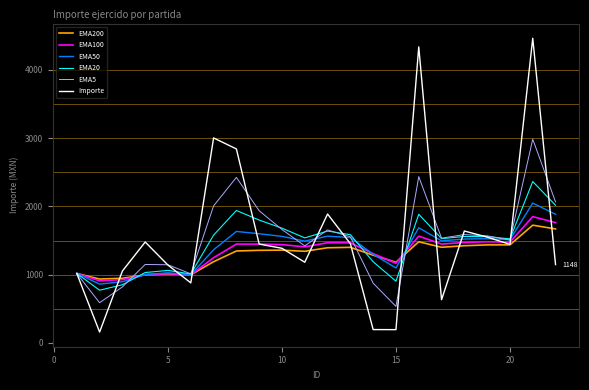

What is the highest value of the EMA5 series?

2984.0